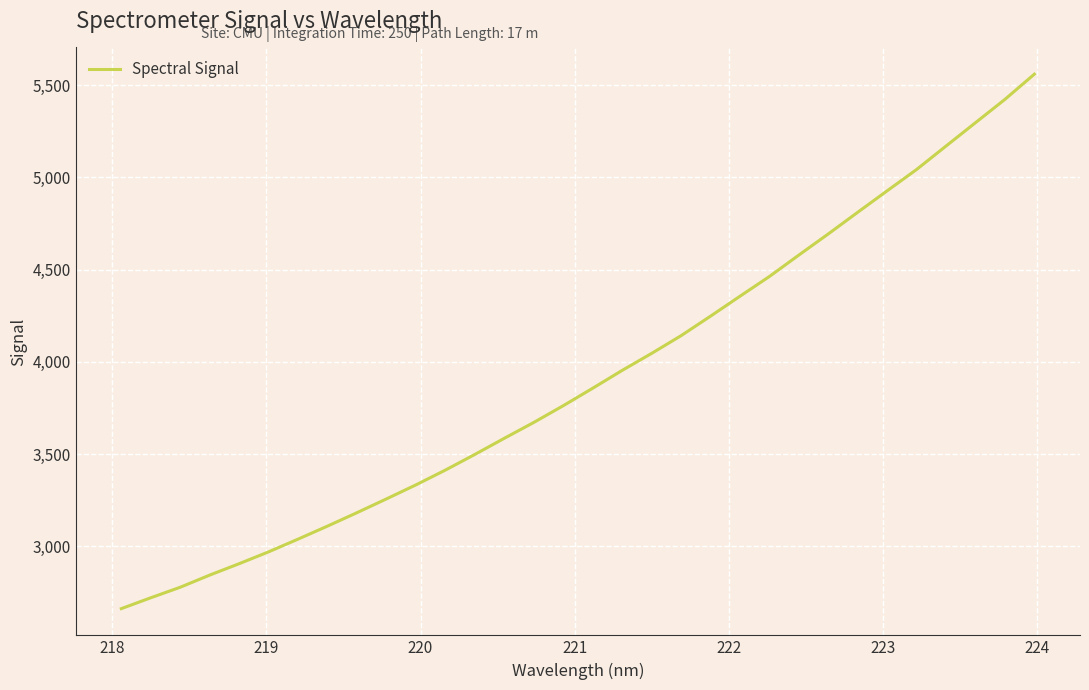

What is the smallest value displayed?

2663.0